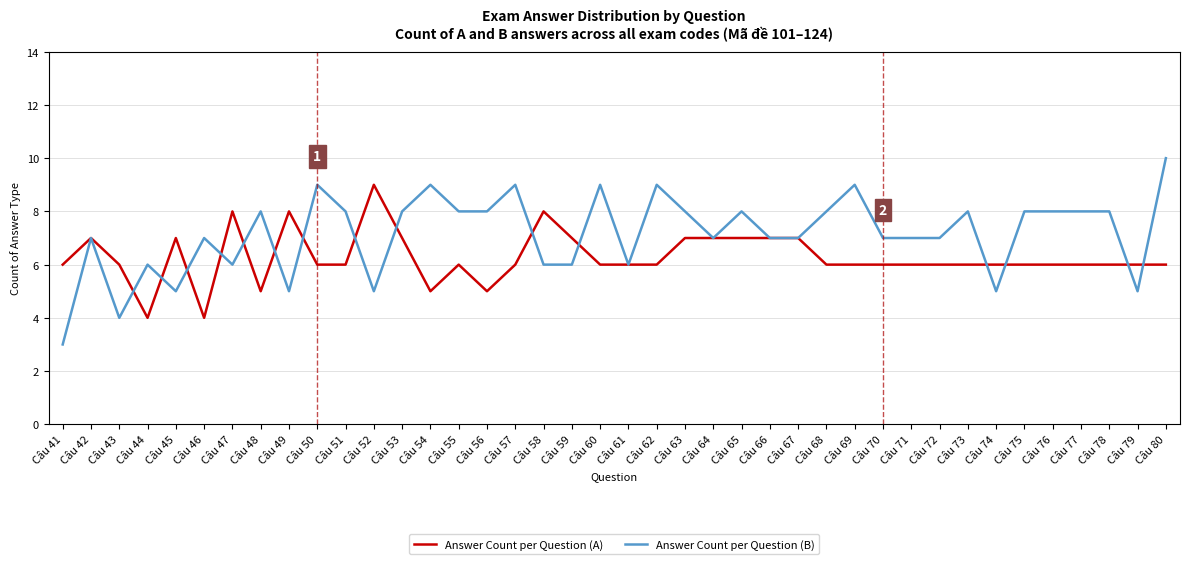

Read the Answer Count per Question (A) value at Câu 63.

7